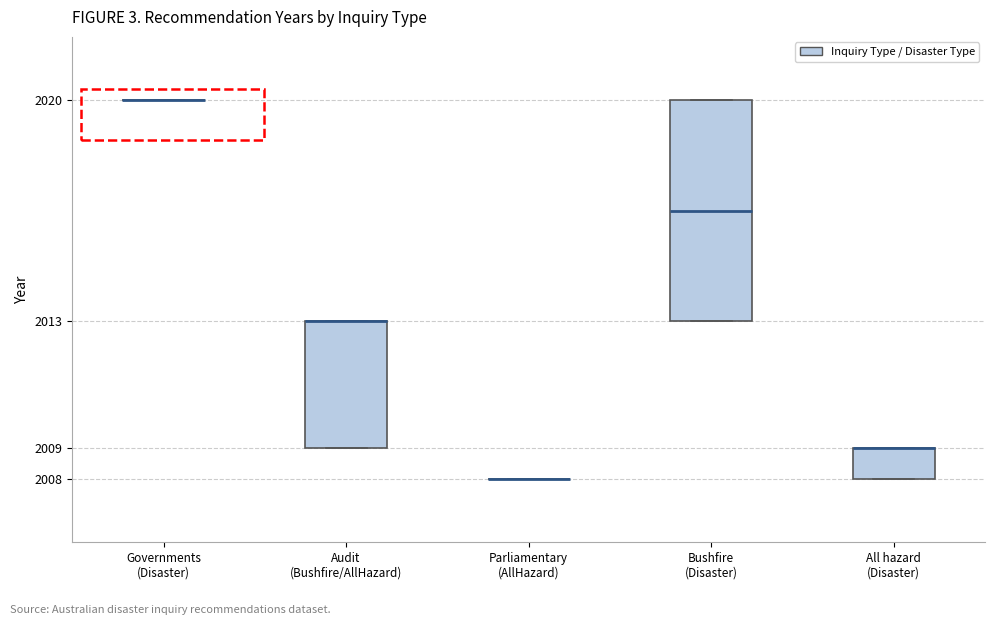

Which box is the tallest, from its lower edge to its upper edge?

Bushfire (Disaster)